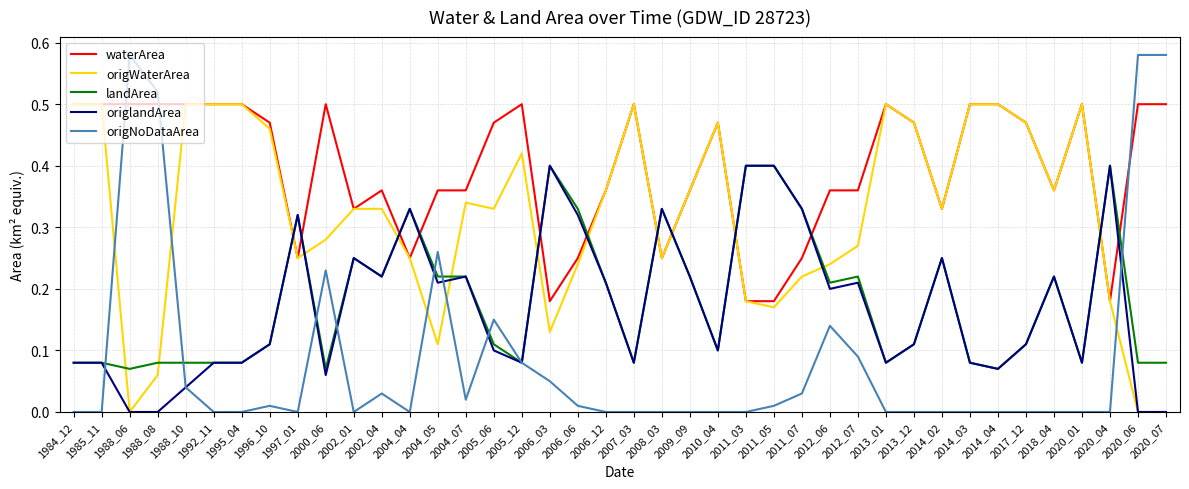

Which series has the largest range (max minus min)?

origNoDataArea